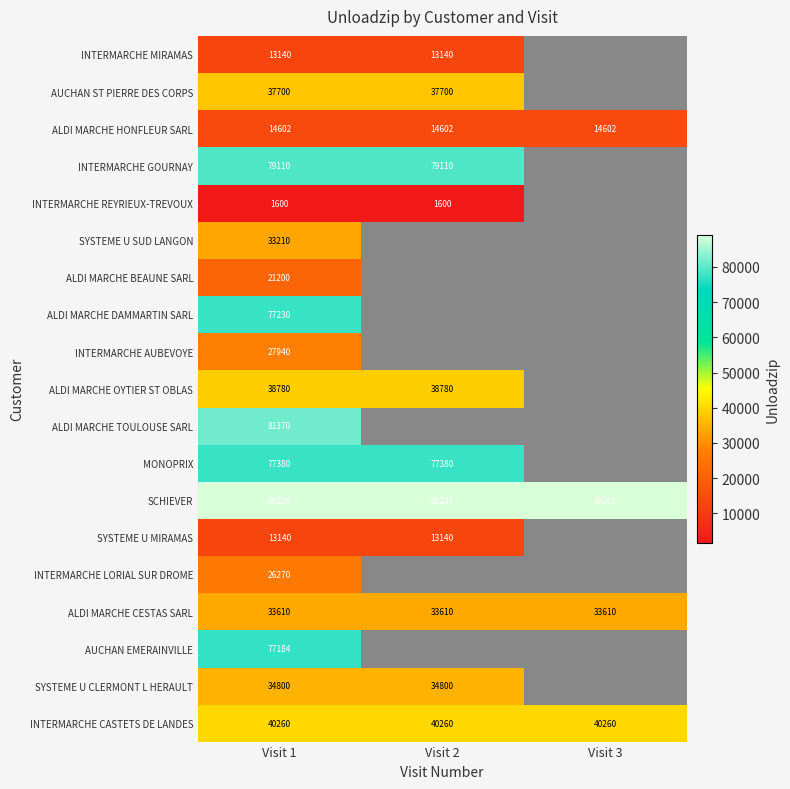

At how many categories does at least one series exceed 73218?

3